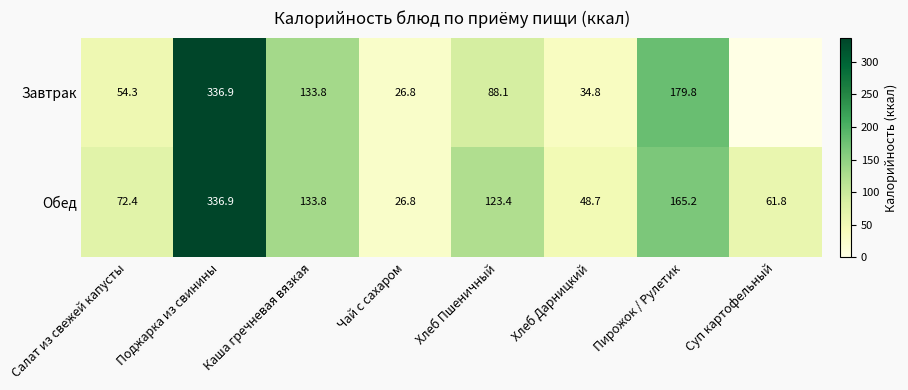

Between Салат из свежей капусты and Хлеб Дарницкий, which series saw the biggest shift?

Обед